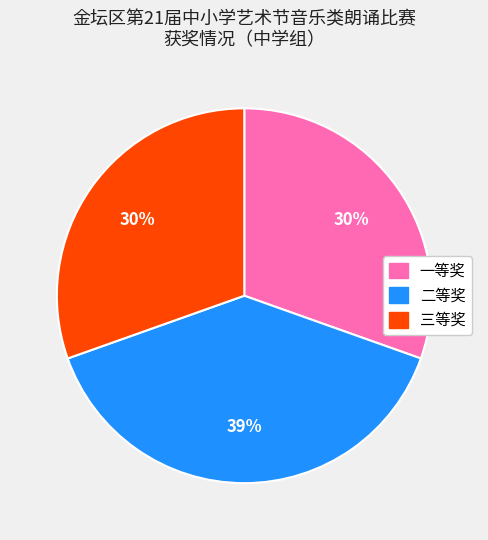

Combined, do 三等奖 and 一等奖 account for over 50%?

Yes